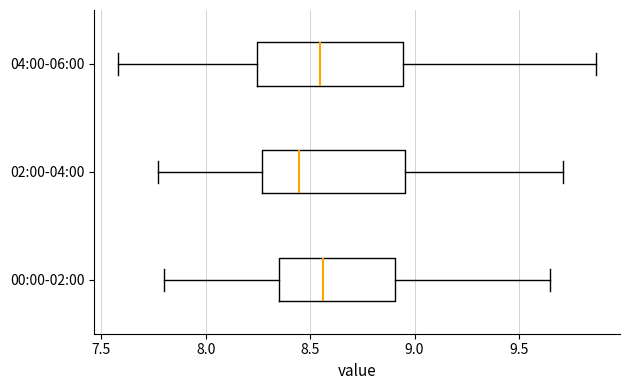

Reading bottom to top, read every box against the x-axis: the position of its median line, the range the box covers, and the ends of its whiskers. The values are not printed on the chart, so give them approximately, as read against the axis.

00:00-02:00: median 8.55, box 8.35 to 8.90, whiskers 7.80 to 9.65
02:00-04:00: median 8.45, box 8.25 to 8.95, whiskers 7.75 to 9.70
04:00-06:00: median 8.55, box 8.25 to 8.95, whiskers 7.60 to 9.85